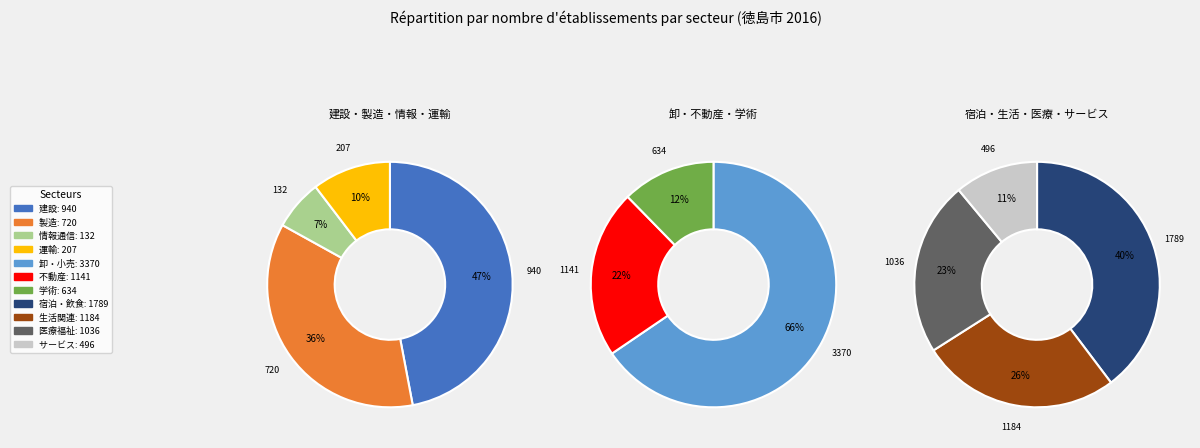

Rank the categories by value from highest to lowest.

I卸売業，小売業, M宿泊業，飲食サービス業, N生活関連サービス業，娯楽業, K不動産業，物品賃貸業, P医療，福祉, D建設業, E製造業, L学術研究，専門・技術サービス業, R2サービス業（政治・経済・文化団体，宗教を除く）, H運輸業，郵便業, G情報通信業